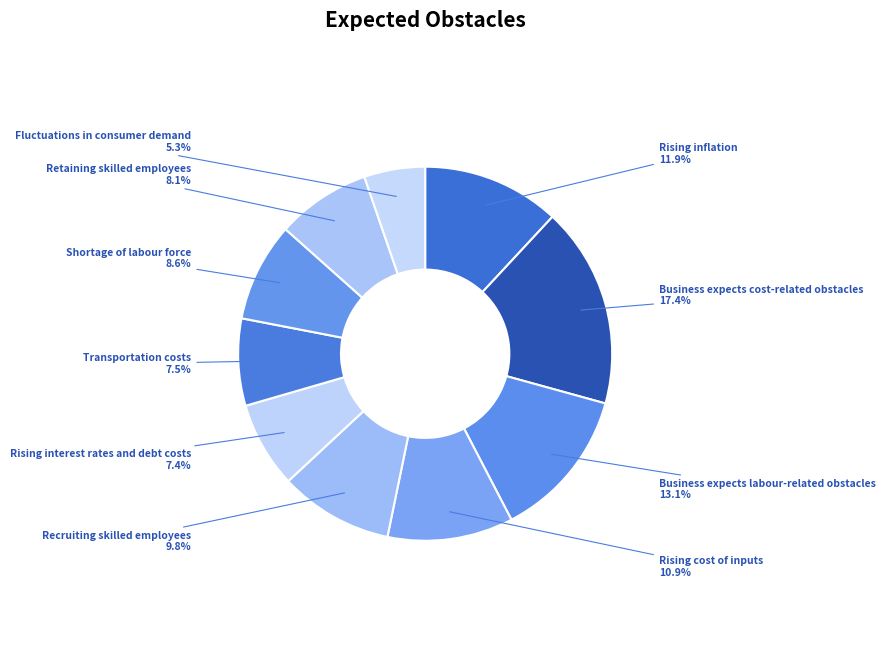

Count the number of slices in the pie.

10